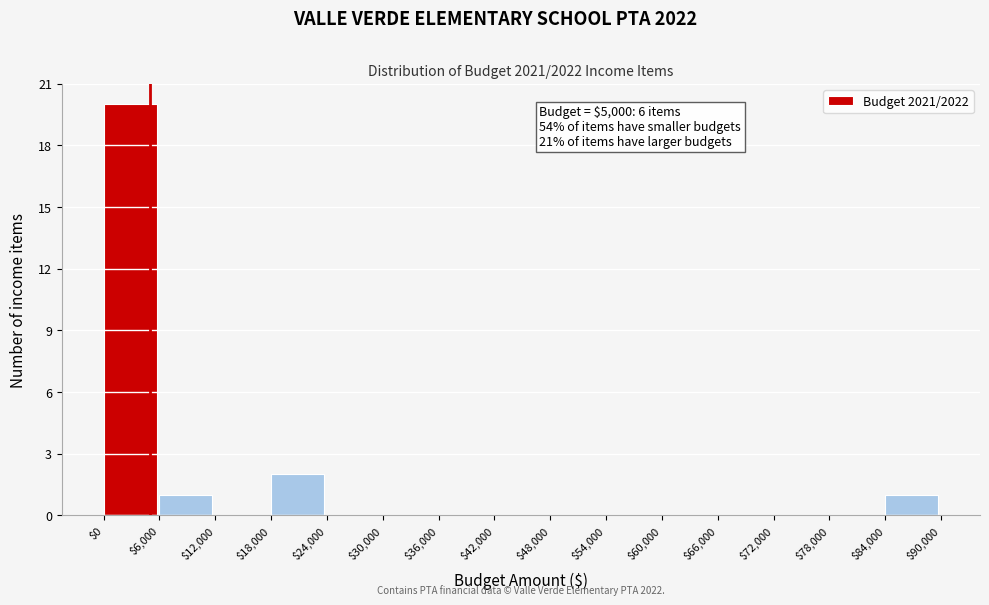

Over which range of the x-axis is the bar tallest?

$0 to $6,000